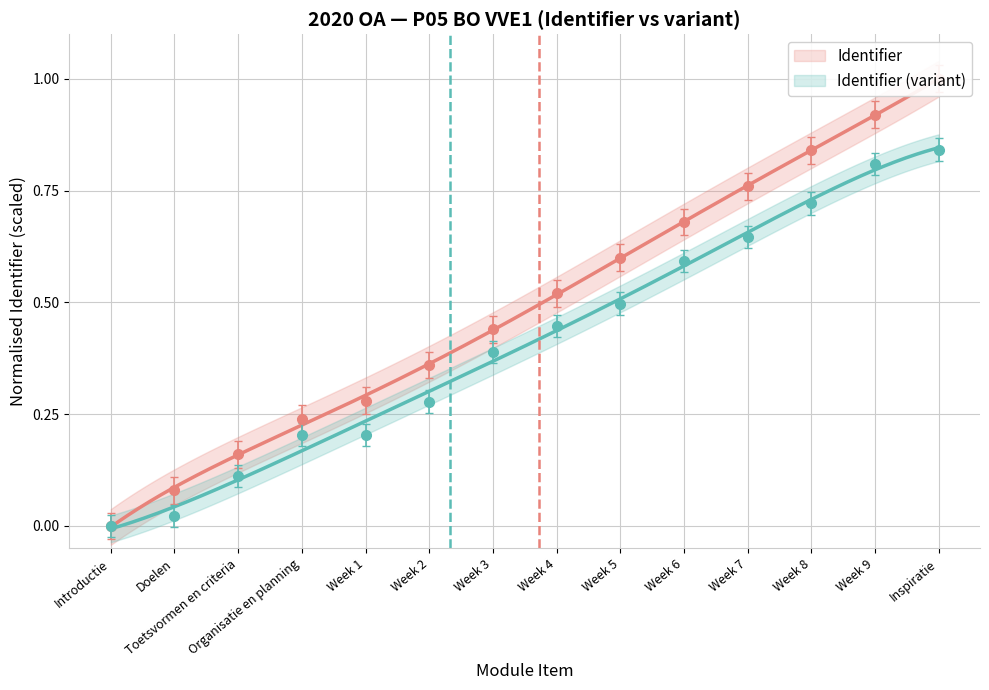

True or false: Metadata gewijzigd and Identifier intersect in this chart.

False